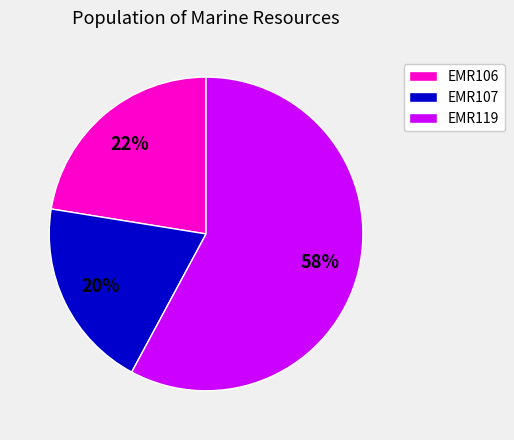

Does EMR119 represent more than half of the total?

Yes